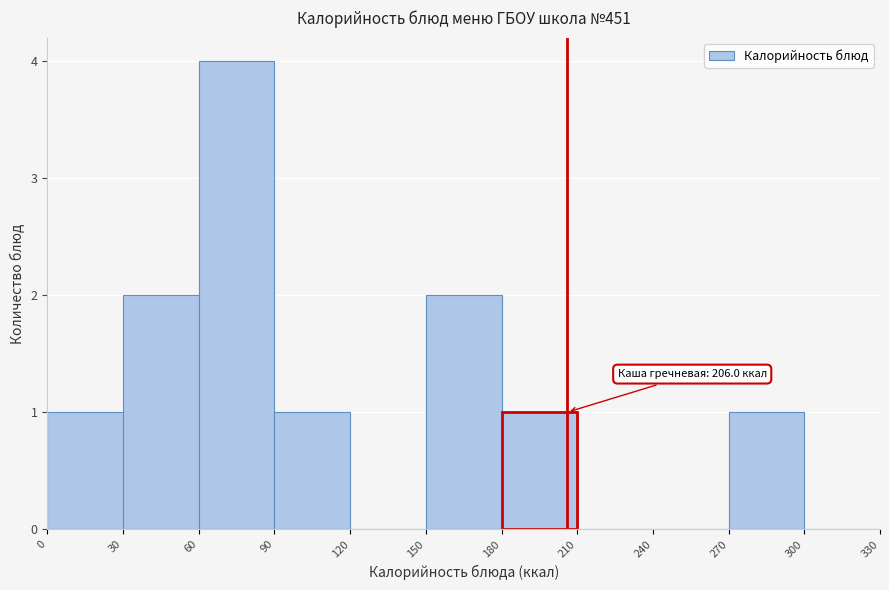

Which range on the x-axis has the tallest bar?

60 to 90